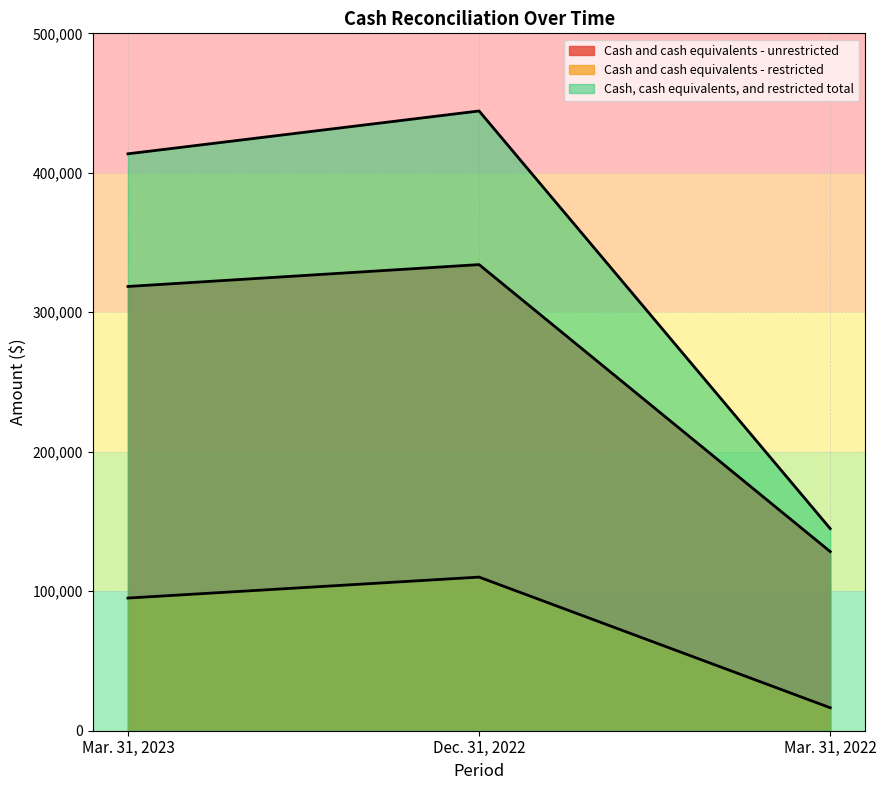

Which category has the lowest value in the Cash and cash equivalents - unrestricted series?

Mar. 31, 2022